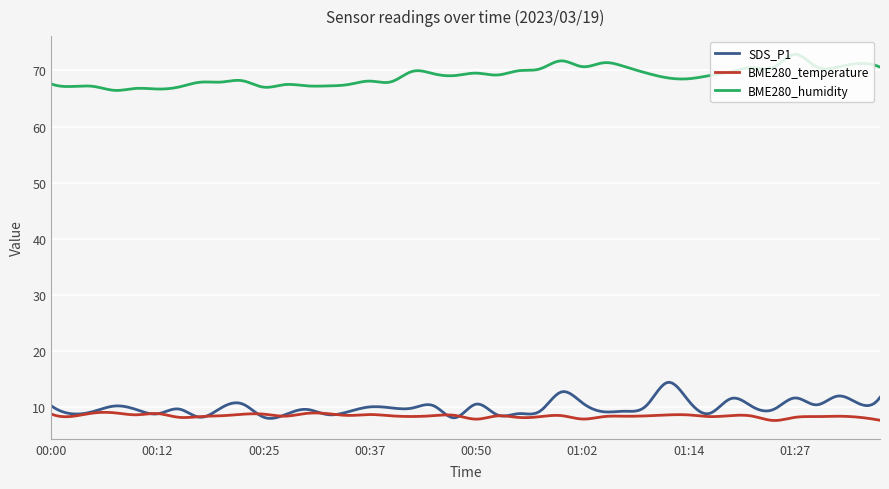

True or false: BME280_humidity and BME280_temperature cross at least once.

False